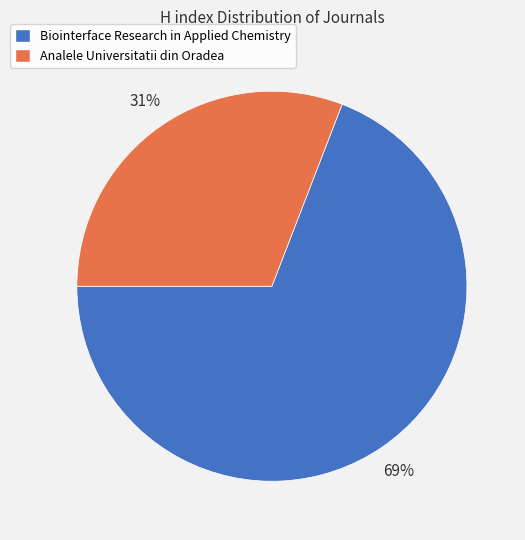

To the nearest percent, what is the difference between the Biointerface Research in Applied Chemistry and Analele Universitatii din Oradea slice percentages?

38%